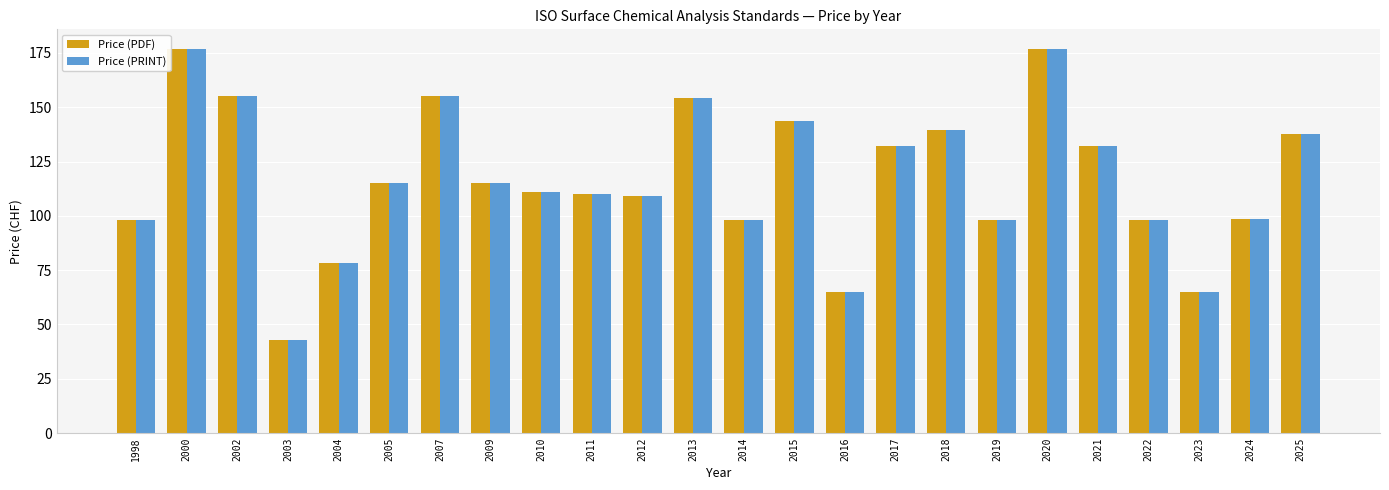

Which category has the lowest value in the Price (PDF) series?

2003